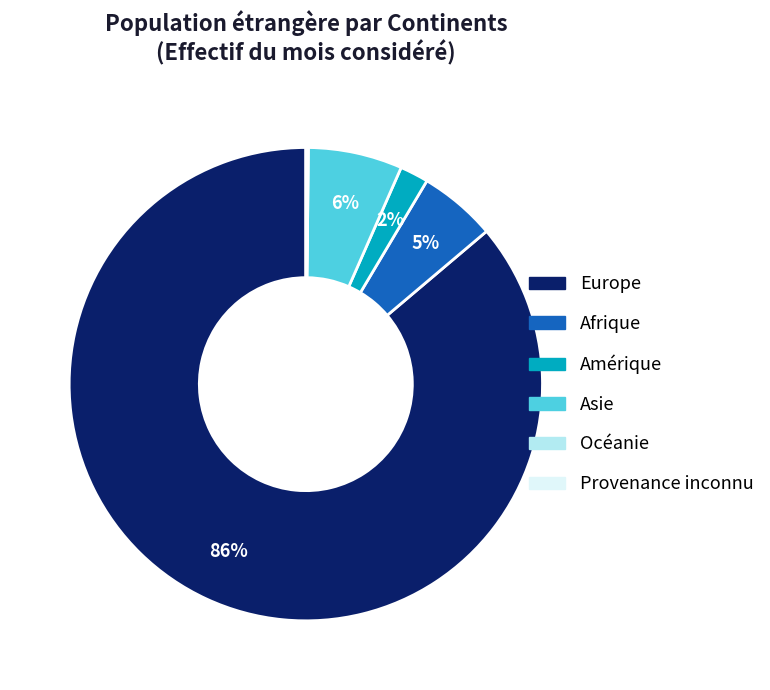

True or false: Europe accounts for 86% of the total.

True